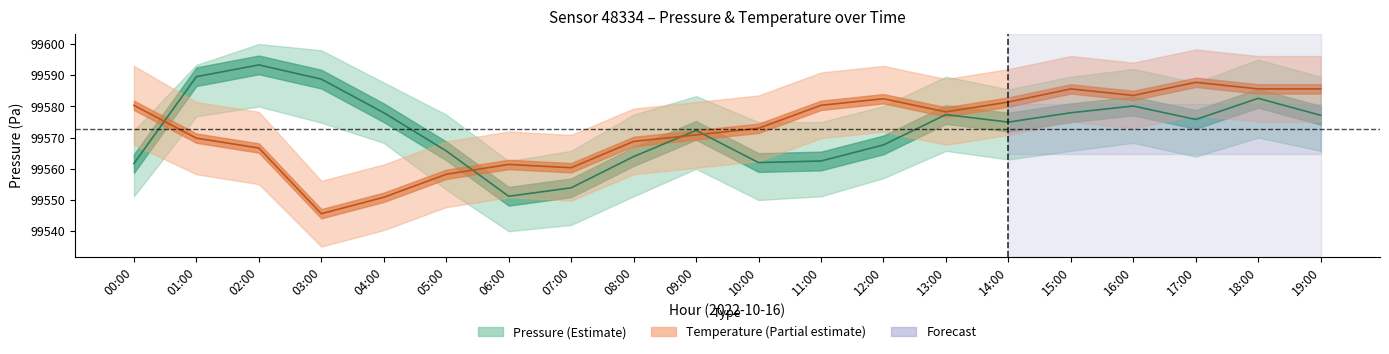

Is this an area chart (filled region under the line)?

No